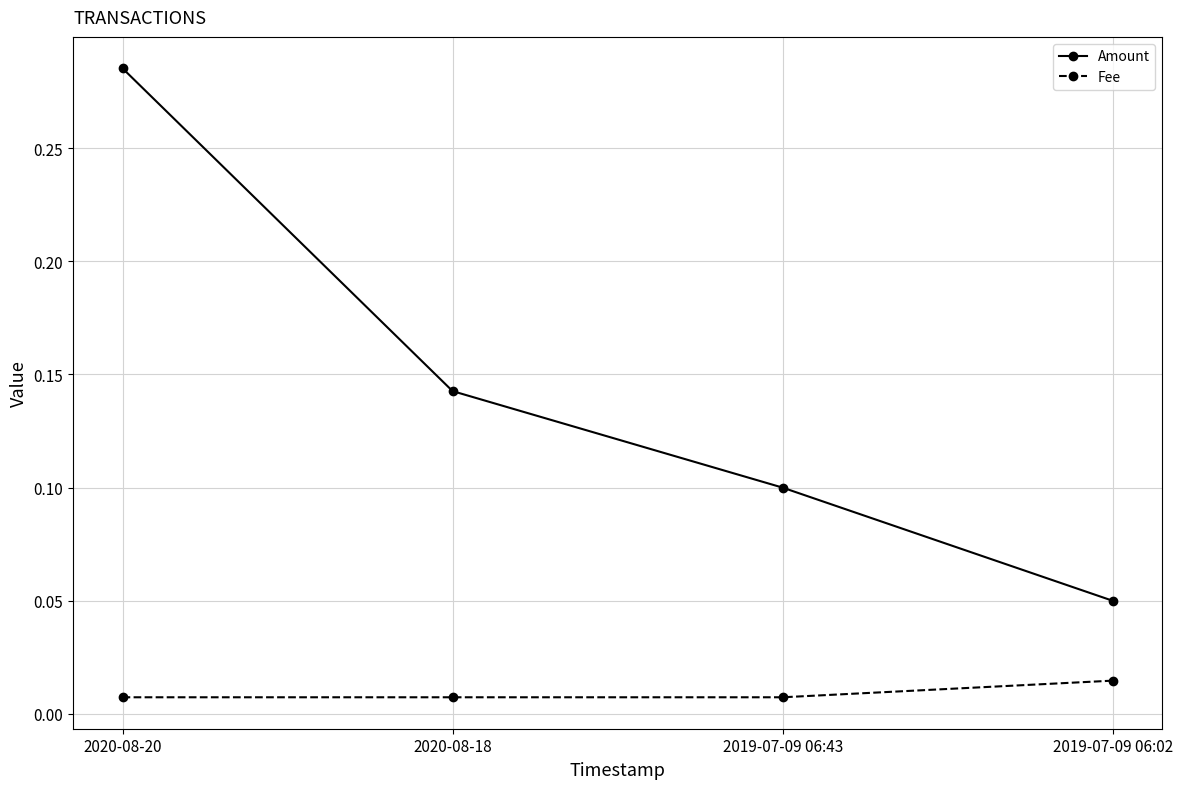

Rank the series by their average value, from lowest to highest.

Fee, Amount